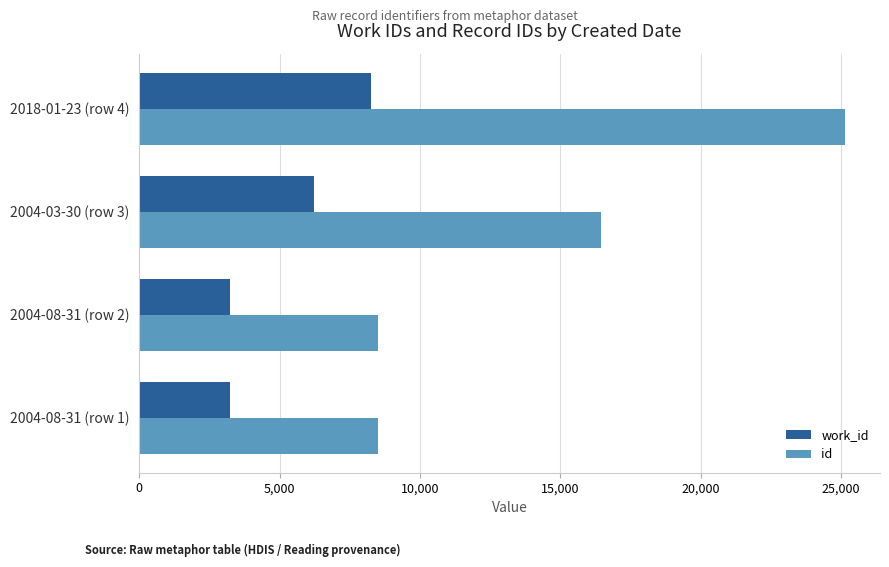

What is the average value of the id series?

14648